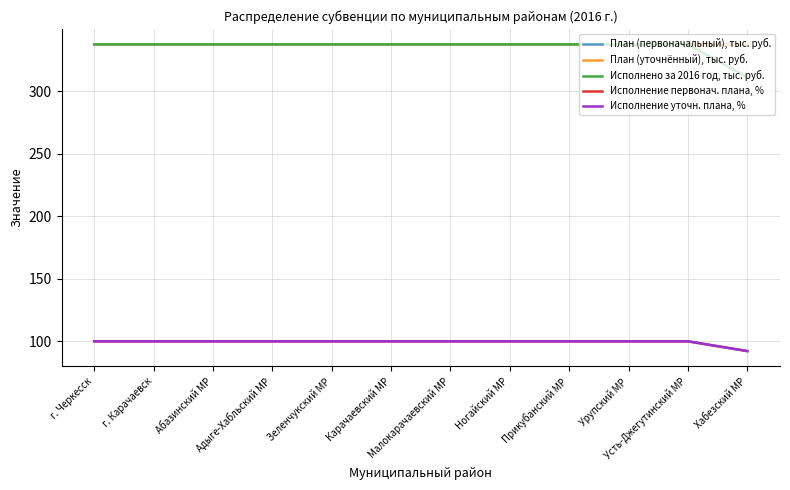

At which label is План (первоначальный), тыс. руб. closest to 337?

г. Черкесск